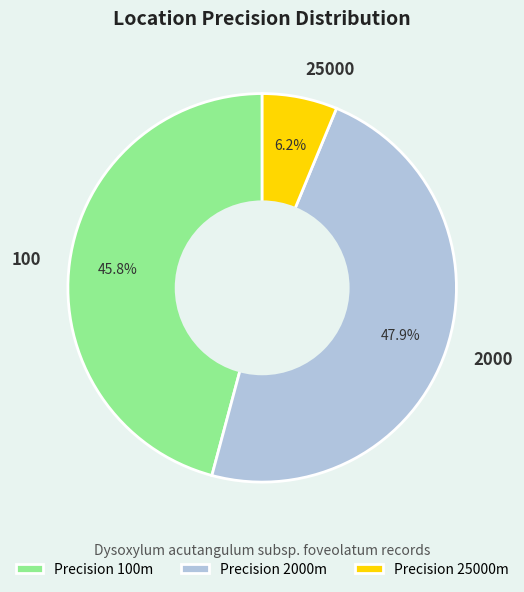

Is there a majority slice in this chart?

No